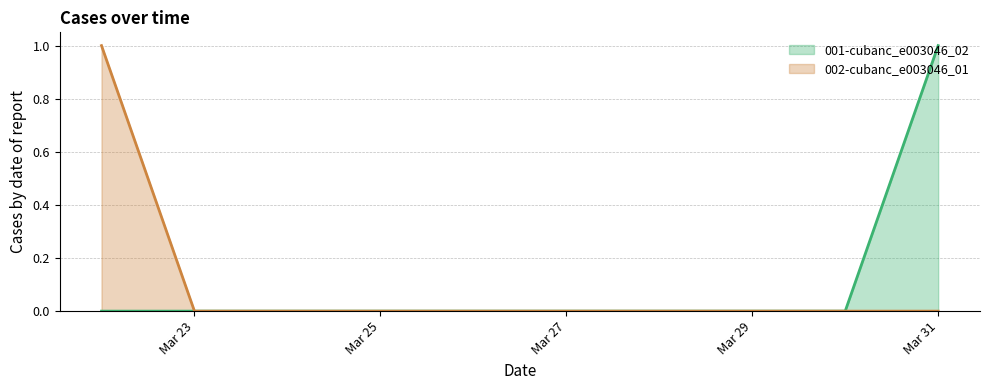

Between 2022-03-29 and 2022-03-25, which is larger?

2022-03-29